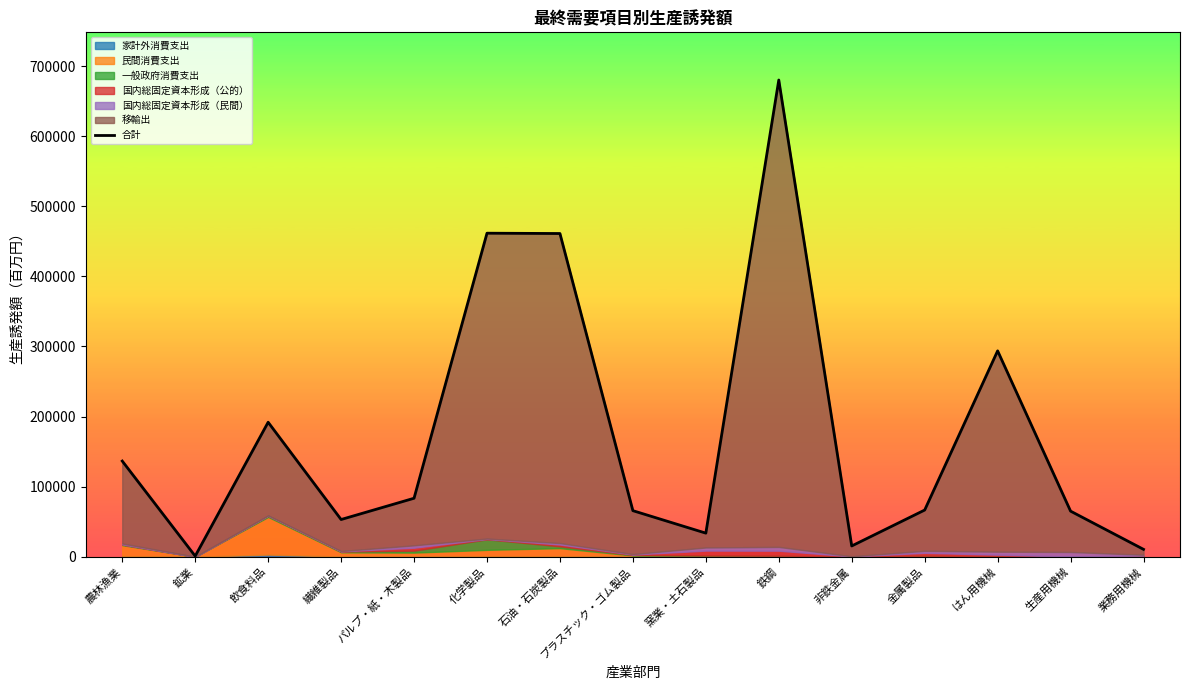

List the labels in order of value, smallest first.

鉱業, 業務用機械, 非鉄金属, 窯業・土石製品, 繊維製品, 生産用機械, プラスチック・ゴム製品, 金属製品, パルプ・紙・木製品, 農林漁業, 飲食料品, はん用機械, 石油・石炭製品, 化学製品, 鉄鋼